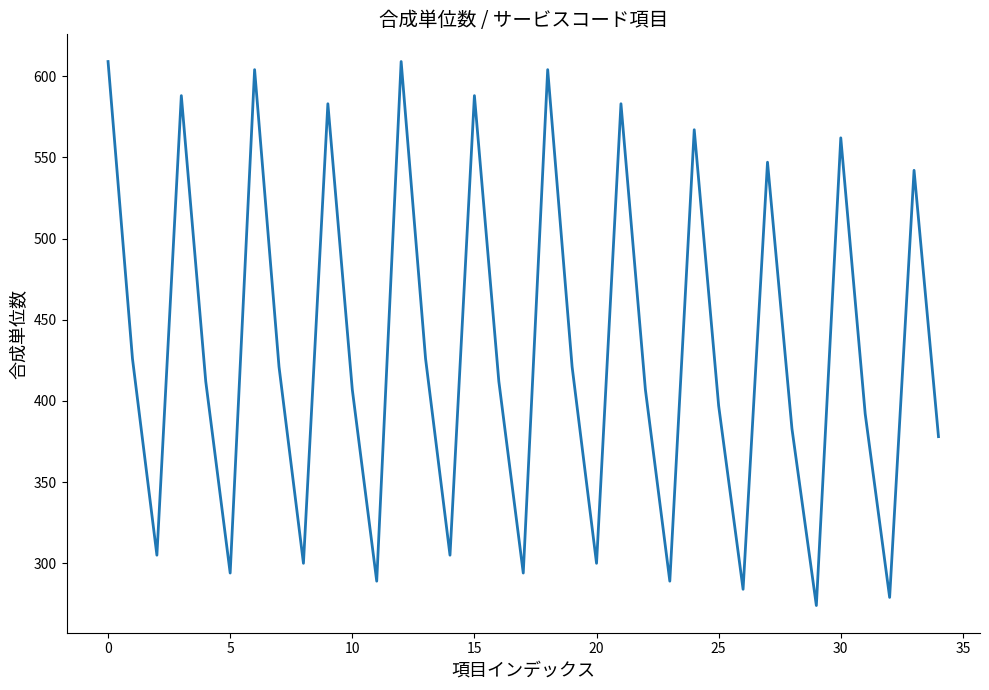

What is the greatest value displayed?

609